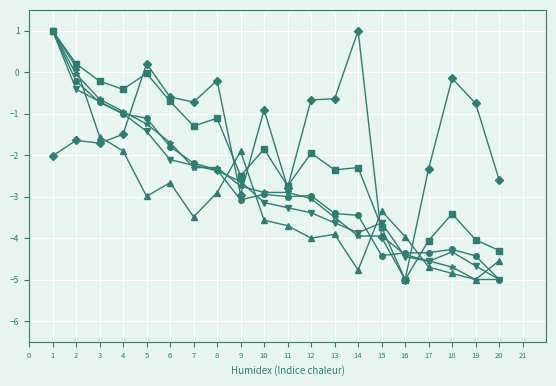

What is the total value across all series at 10?

-15.3